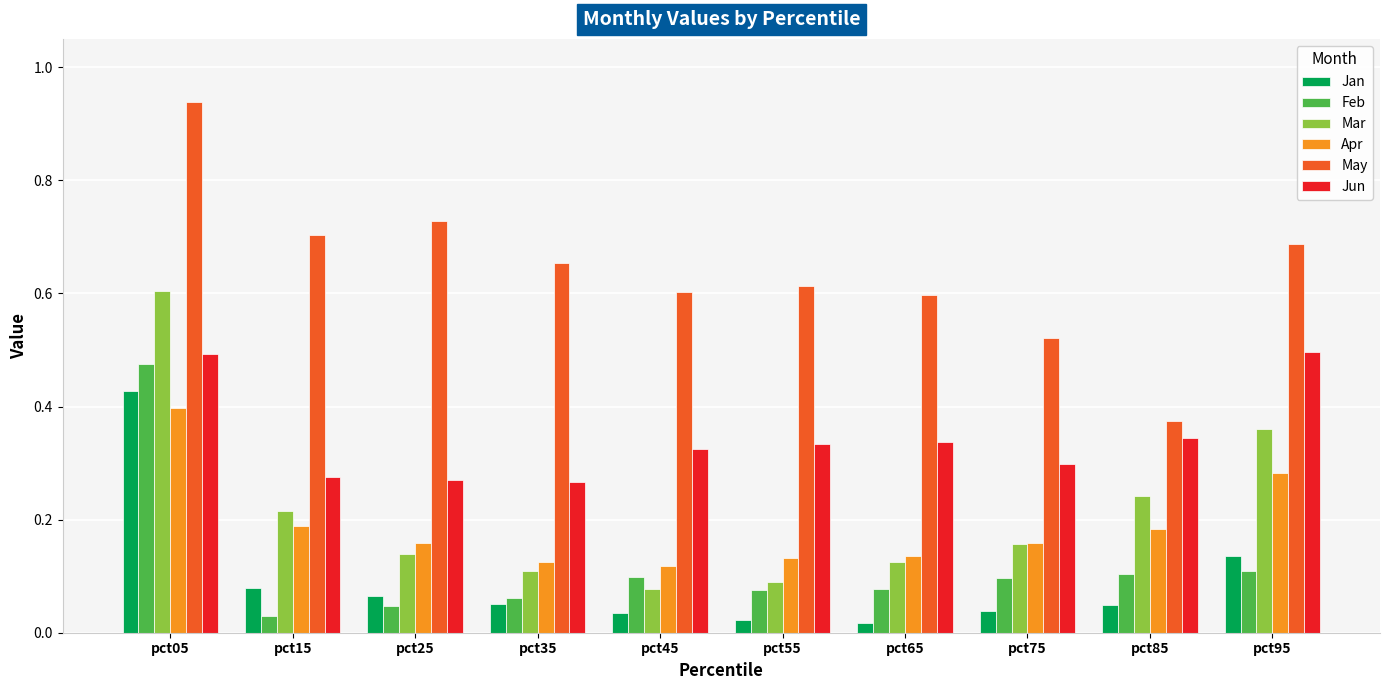

How many bars are there in each group?

6